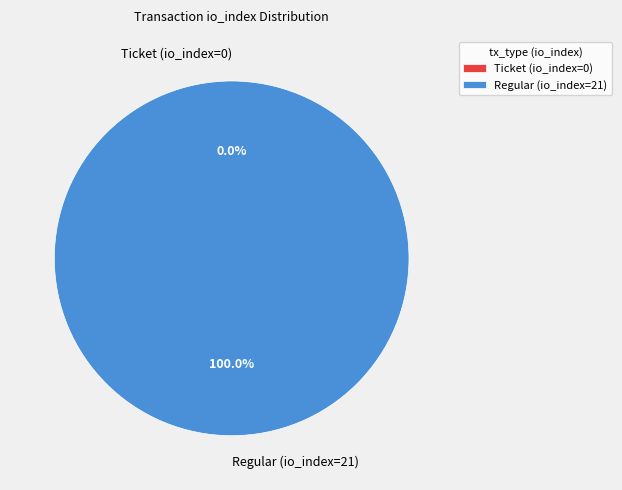

Does any single category account for the majority?

Yes